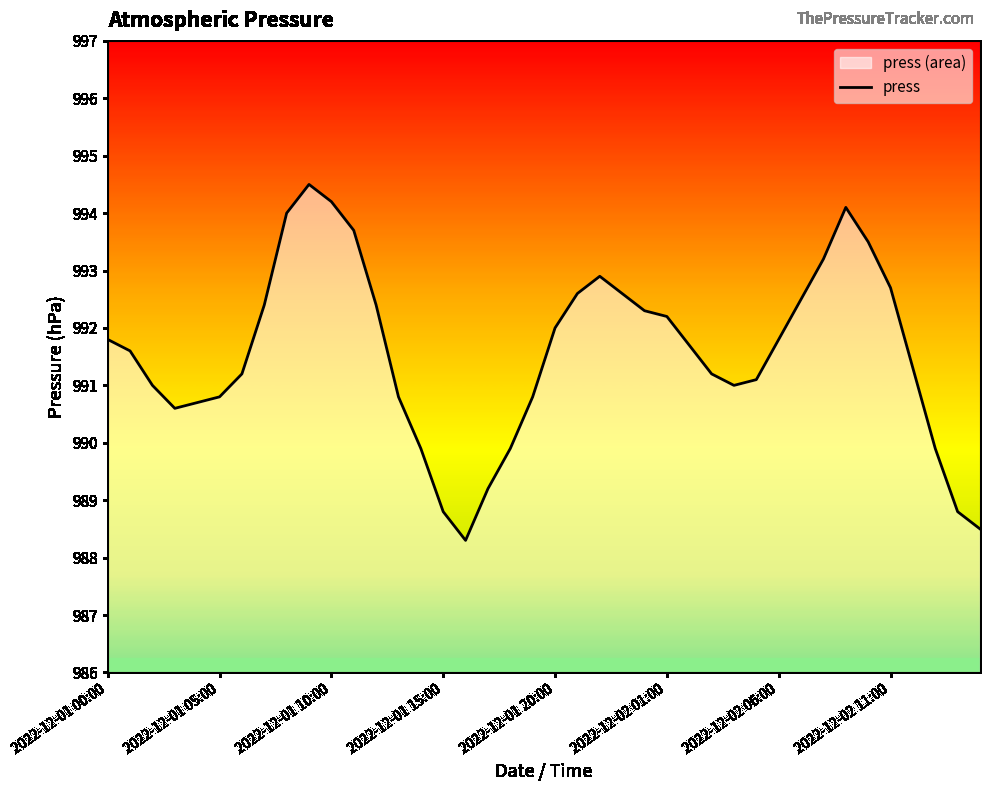

True or false: the data shows 994.2 at 2022-12-01 10:00.

True